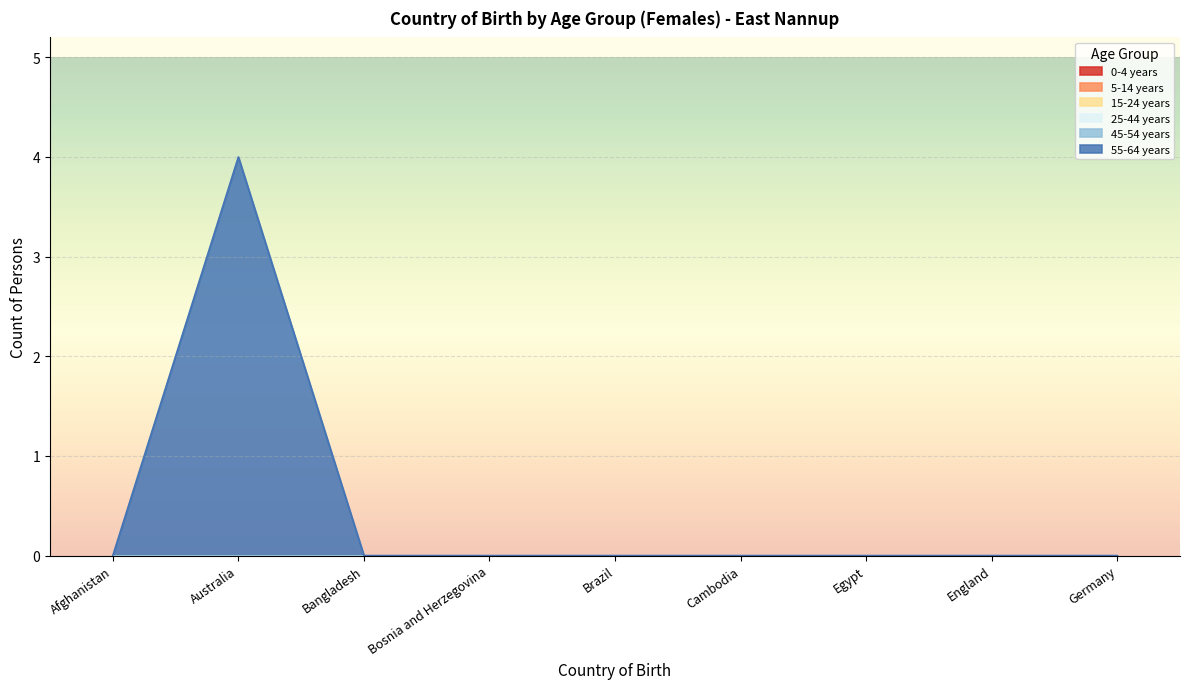

Rank the series at Australia from lowest to highest value.

0-4 years, 5-14 years, 15-24 years, 25-44 years, 45-54 years, 55-64 years